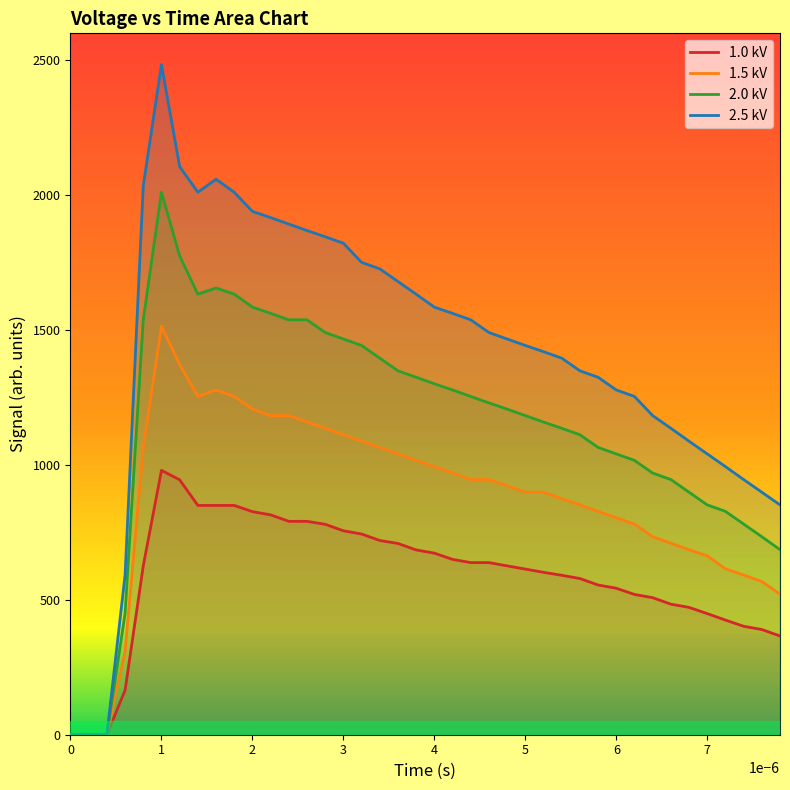

How many values in the 1.0 kV series exceed 626?

19